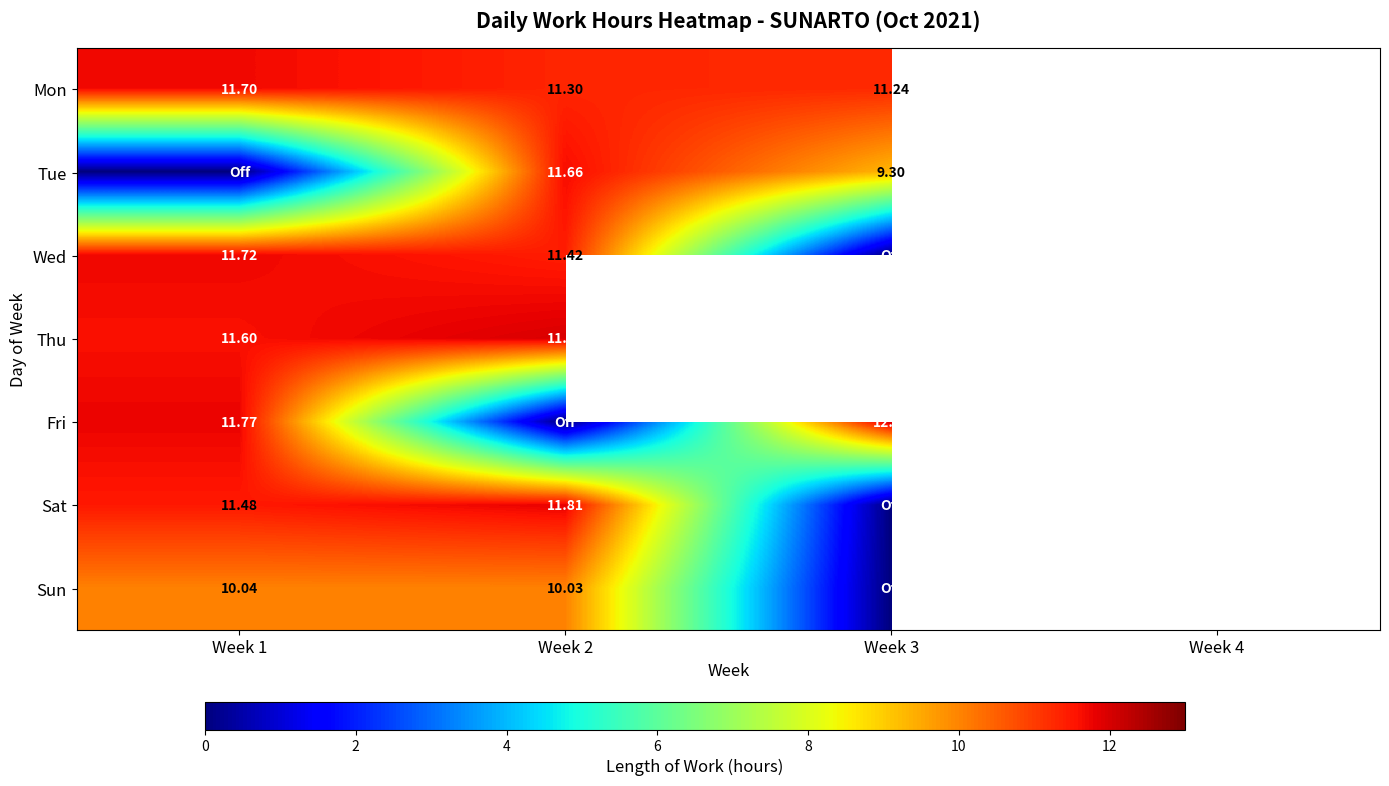

Is it true that Mon equals 11.3 at Week 2?

True